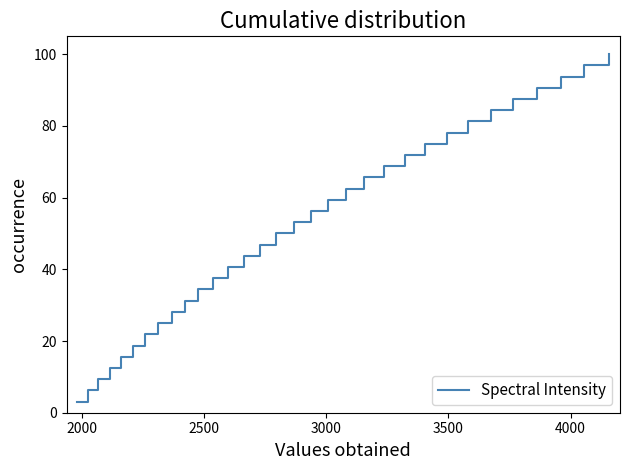

What is the minimum value shown in the chart?

3.1